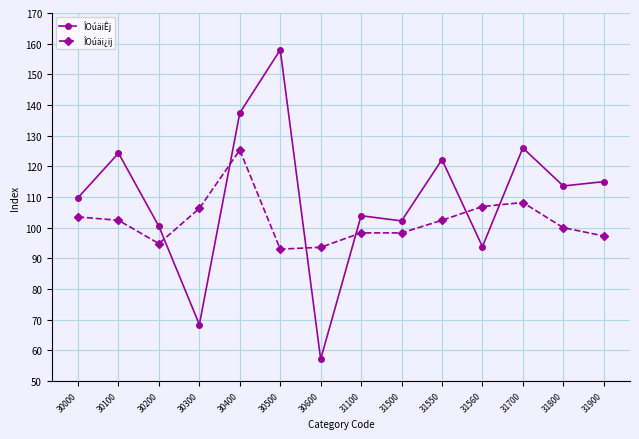

How many lines are shown in the chart?

2